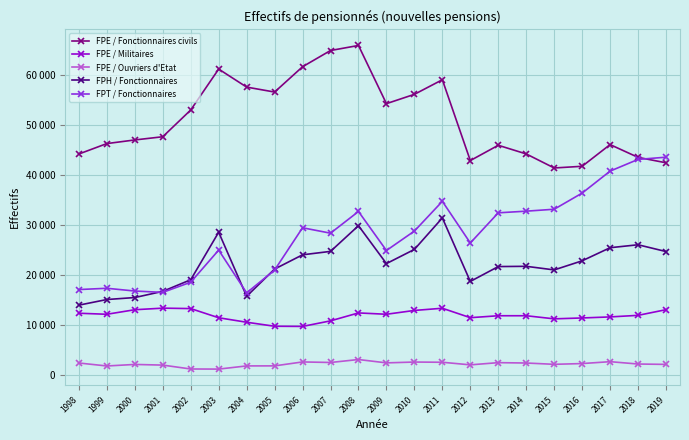

Does the chart have visible grid lines?

Yes